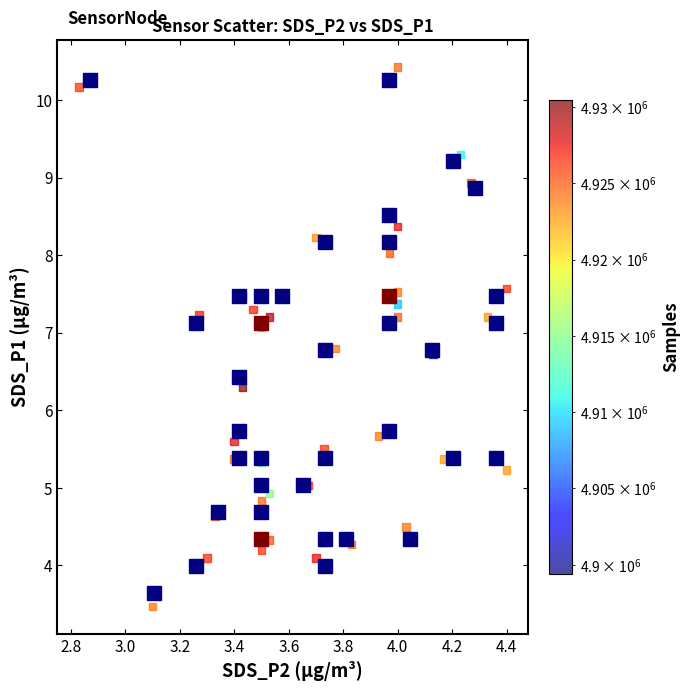

What is the range of X values (max minus min)?

1.6